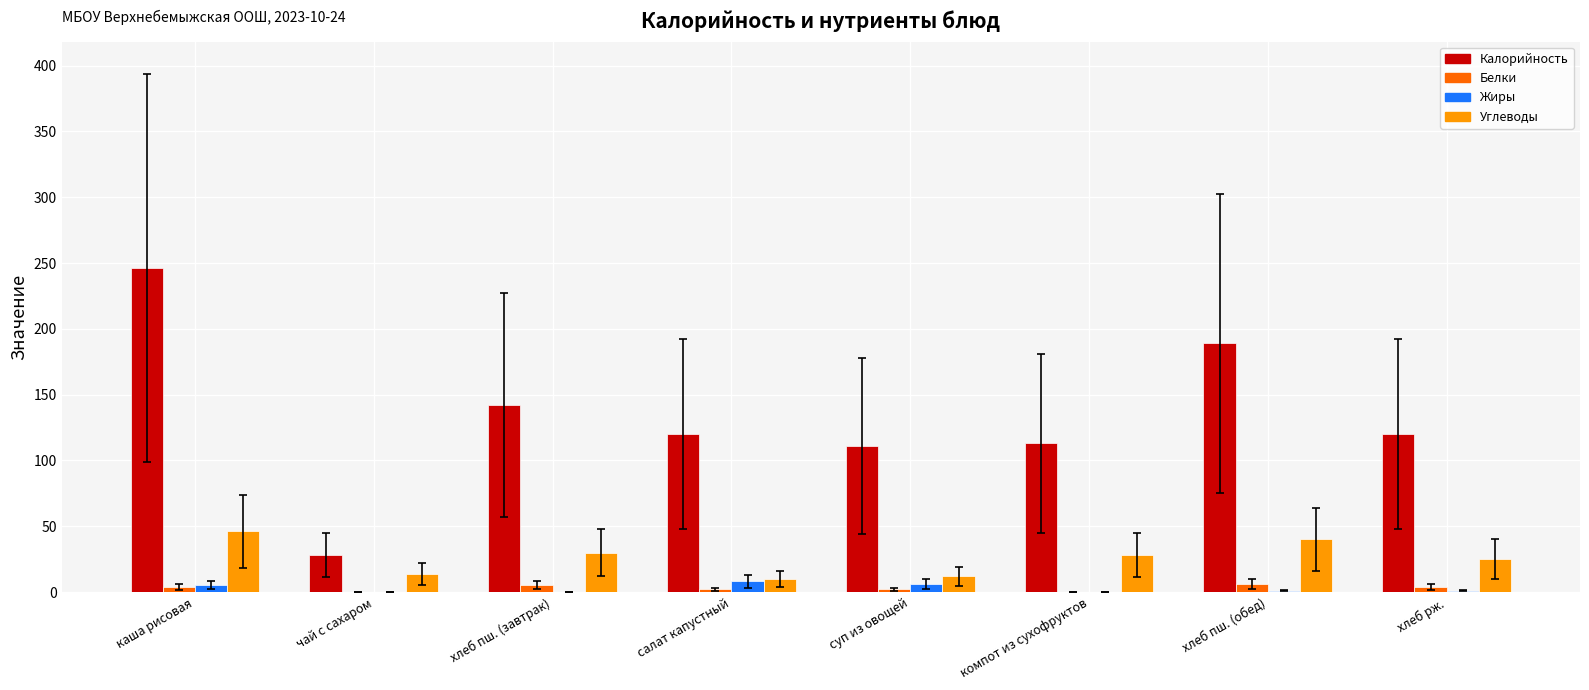

At which category is the sum across all series the highest?

каша рисовая